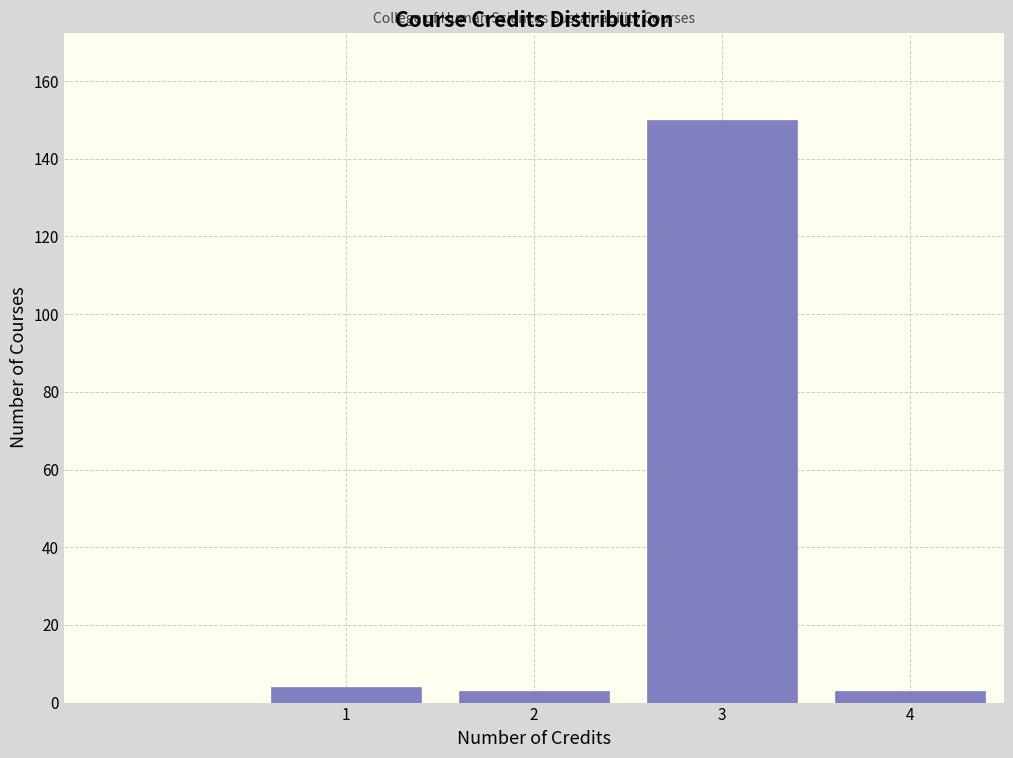

Reading left to right, list all the values displayed in this chart.

4	3	150	3